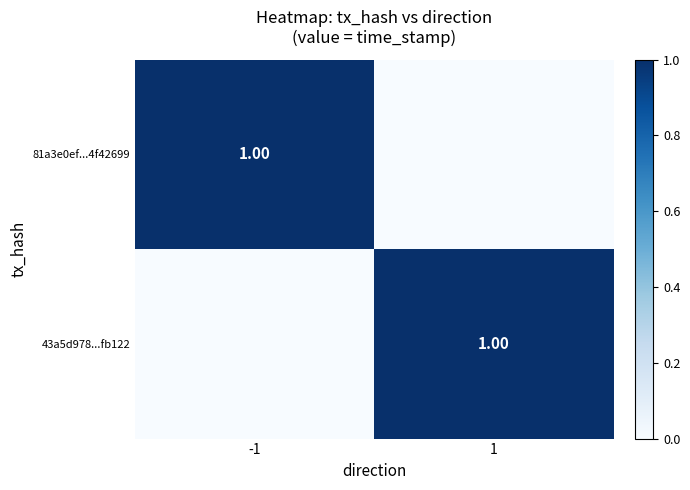

What is the difference between the 81a3e0ef...4f42699 values at 1 and -1?

1.0